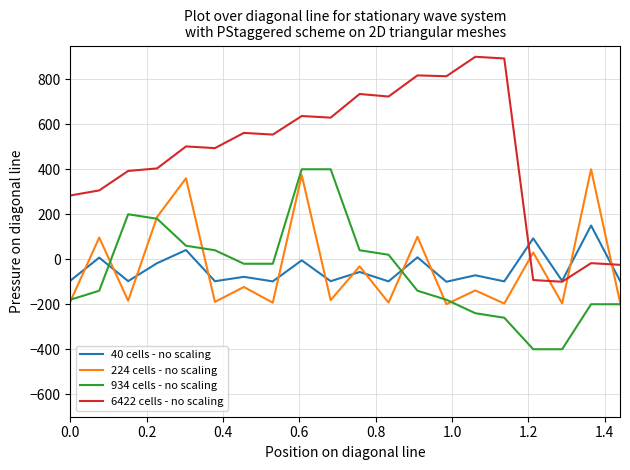

What is the smallest value displayed?

-400.0